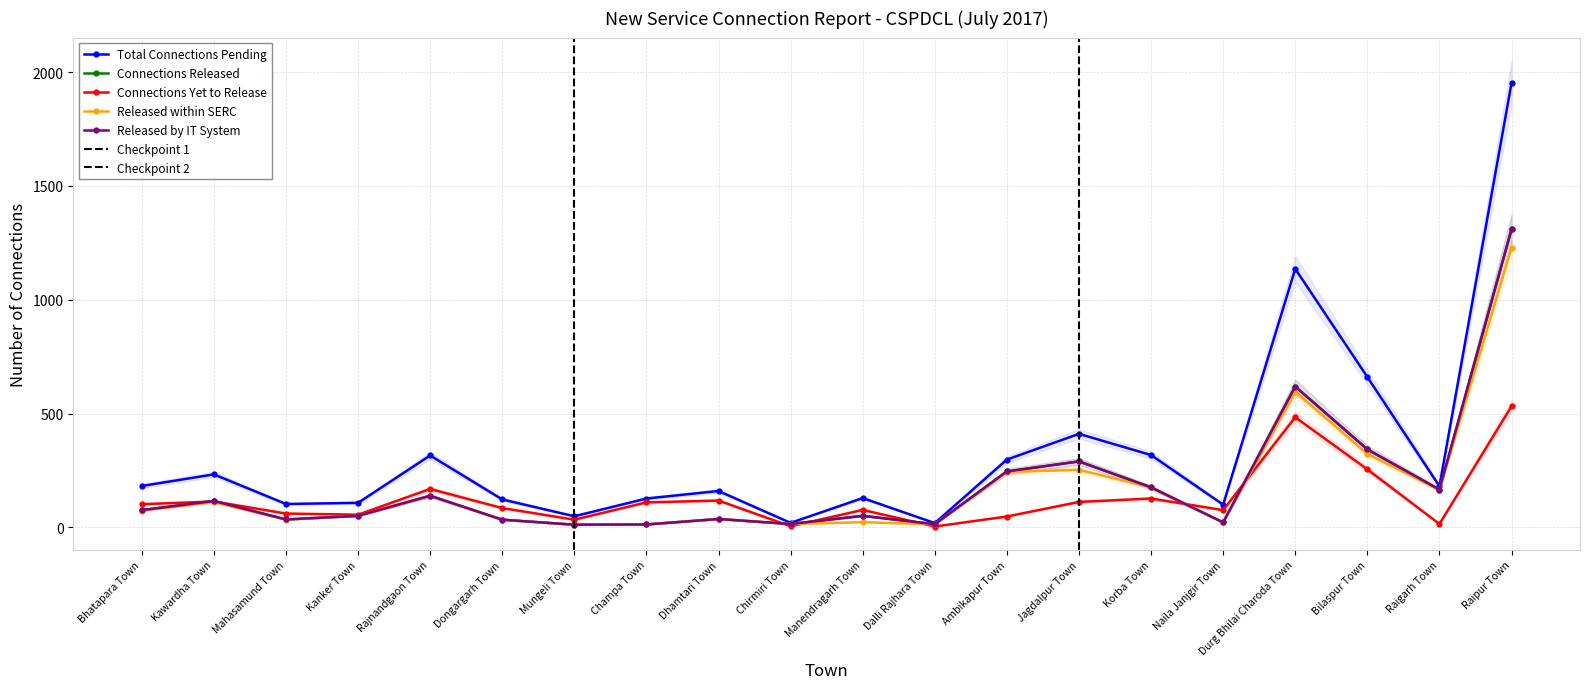

Which series has the largest total across all categories?

Total Connections Pending